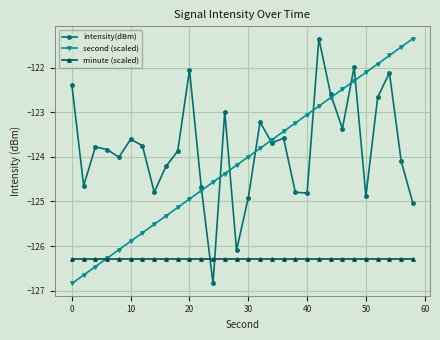

Which series has the largest total across all categories?

intensity(dBm)